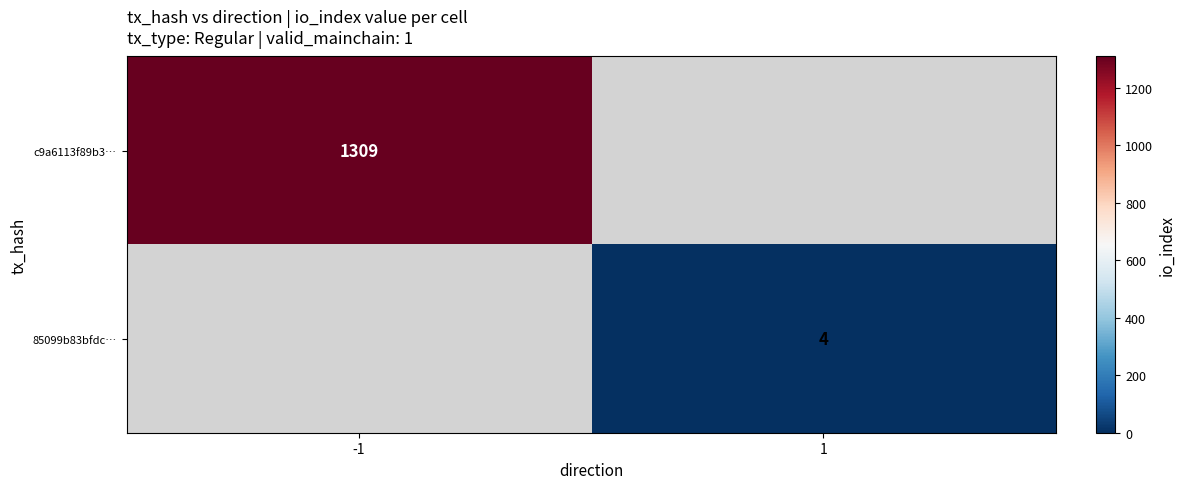

Between -1 and 1, which is larger?

1